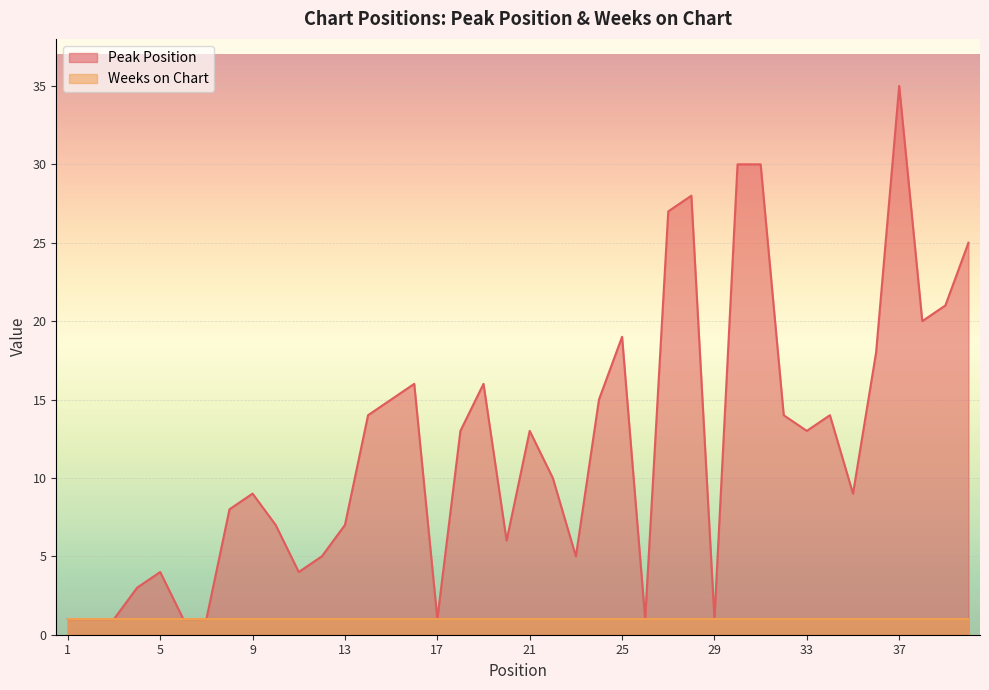

What is the ratio of the value at 34 to the value at 22?

1.4